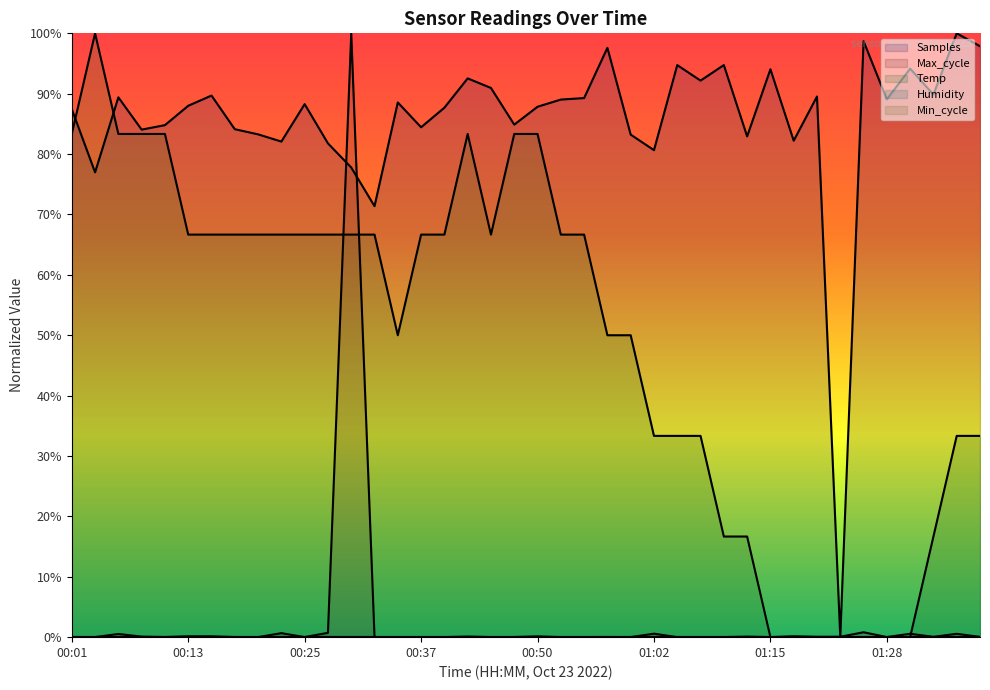

Which series has the largest range (max minus min)?

Temp